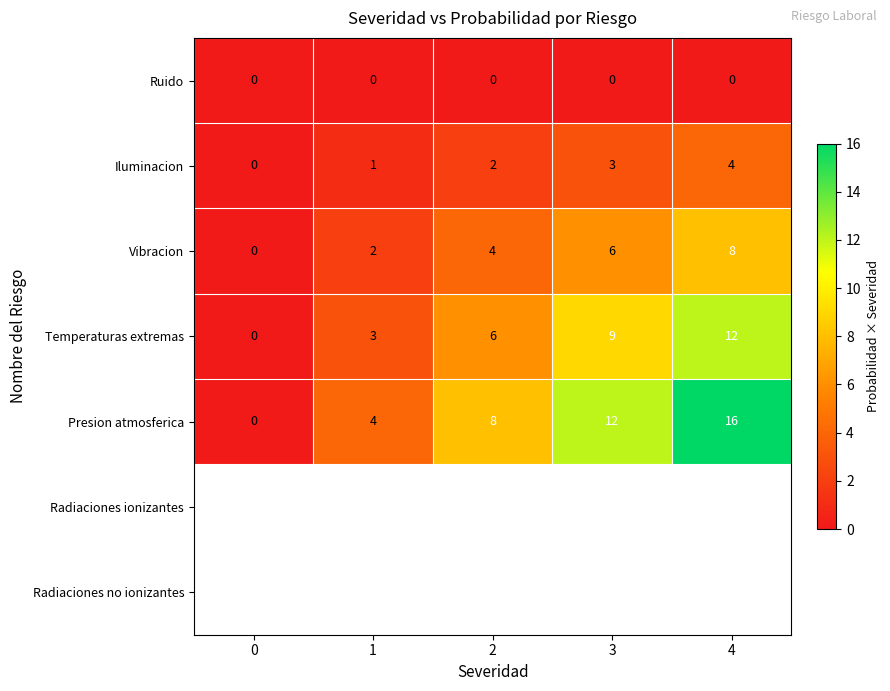

The value of Vibracion at 2 is 1. True or false?

False